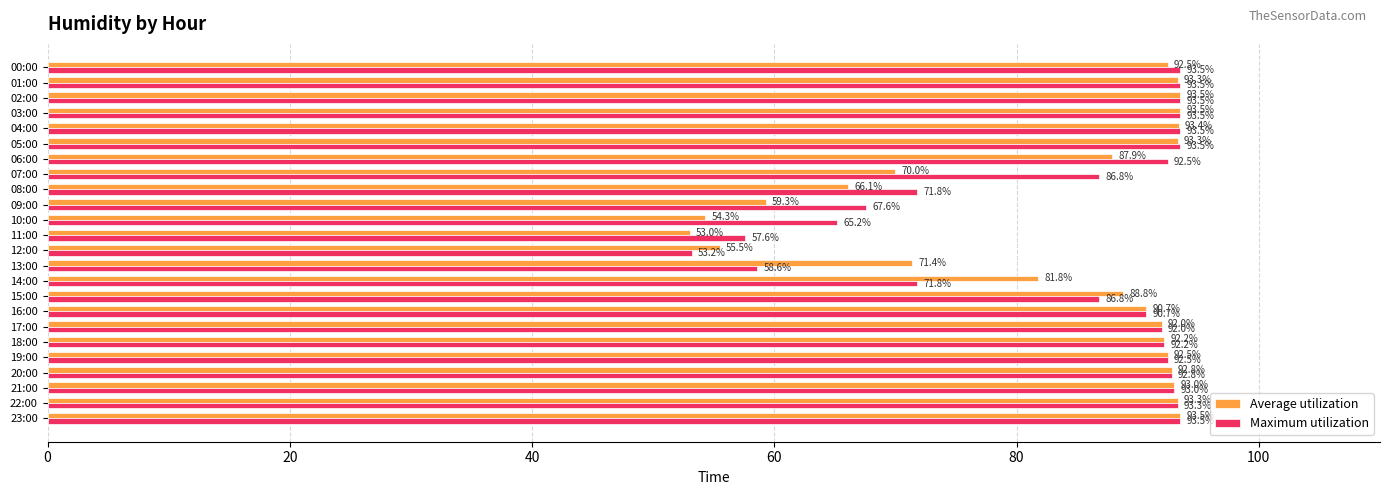

Which series has the largest total across all categories?

Maximum utilization